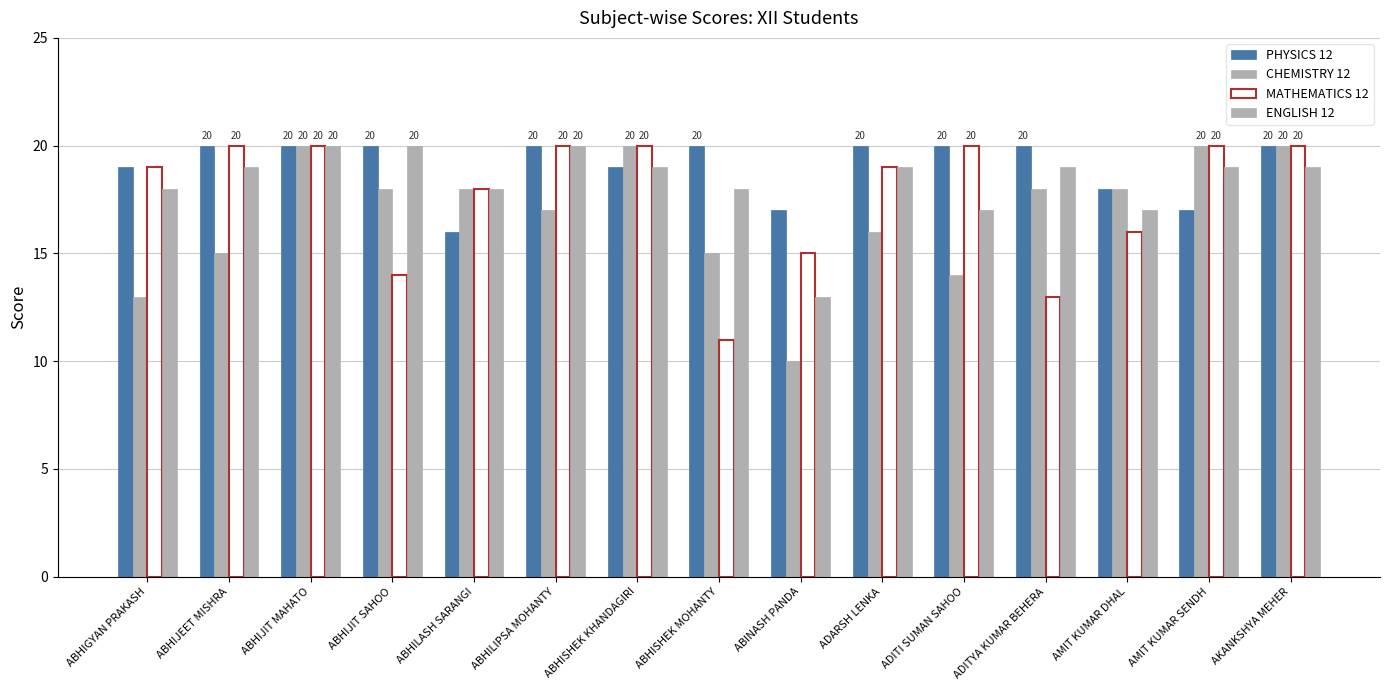

Reading left to right, list all the values displayed in this chart.

PHYSICS 12: ABHIGYAN PRAKASH=19	ABHIJEET MISHRA=20	ABHIJIT MAHATO=20	ABHIJIT SAHOO=20	ABHILASH SARANGI=16	ABHILIPSA MOHANTY=20	ABHISHEK KHANDAGIRI=19	ABHISHEK MOHANTY=20	ABINASH PANDA=17	ADARSH LENKA=20	ADITI SUMAN SAHOO=20	ADITYA KUMAR BEHERA=20	AMIT KUMAR DHAL=18	AMIT KUMAR SENDH=17	AKANKSHYA MEHER=20
CHEMISTRY 12: ABHIGYAN PRAKASH=13	ABHIJEET MISHRA=15	ABHIJIT MAHATO=20	ABHIJIT SAHOO=18	ABHILASH SARANGI=18	ABHILIPSA MOHANTY=17	ABHISHEK KHANDAGIRI=20	ABHISHEK MOHANTY=15	ABINASH PANDA=10	ADARSH LENKA=16	ADITI SUMAN SAHOO=14	ADITYA KUMAR BEHERA=18	AMIT KUMAR DHAL=18	AMIT KUMAR SENDH=20	AKANKSHYA MEHER=20
MATHEMATICS 12: ABHIGYAN PRAKASH=19	ABHIJEET MISHRA=20	ABHIJIT MAHATO=20	ABHIJIT SAHOO=14	ABHILASH SARANGI=18	ABHILIPSA MOHANTY=20	ABHISHEK KHANDAGIRI=20	ABHISHEK MOHANTY=11	ABINASH PANDA=15	ADARSH LENKA=19	ADITI SUMAN SAHOO=20	ADITYA KUMAR BEHERA=13	AMIT KUMAR DHAL=16	AMIT KUMAR SENDH=20	AKANKSHYA MEHER=20
ENGLISH 12: ABHIGYAN PRAKASH=18	ABHIJEET MISHRA=19	ABHIJIT MAHATO=20	ABHIJIT SAHOO=20	ABHILASH SARANGI=18	ABHILIPSA MOHANTY=20	ABHISHEK KHANDAGIRI=19	ABHISHEK MOHANTY=18	ABINASH PANDA=13	ADARSH LENKA=19	ADITI SUMAN SAHOO=17	ADITYA KUMAR BEHERA=19	AMIT KUMAR DHAL=17	AMIT KUMAR SENDH=19	AKANKSHYA MEHER=19